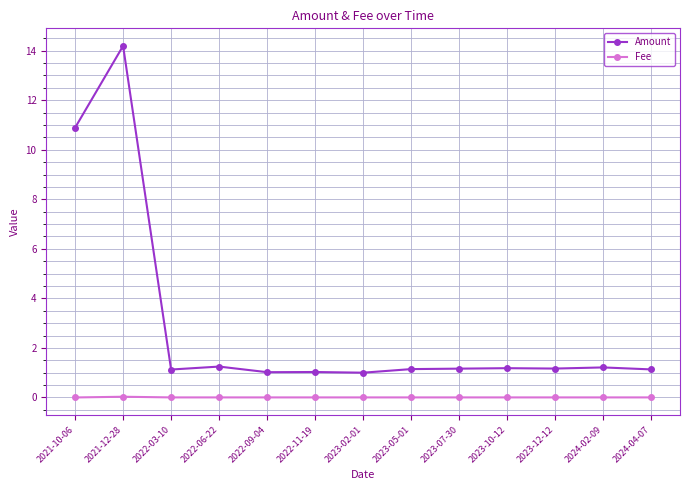

What is the maximum value shown in the chart?

14.2